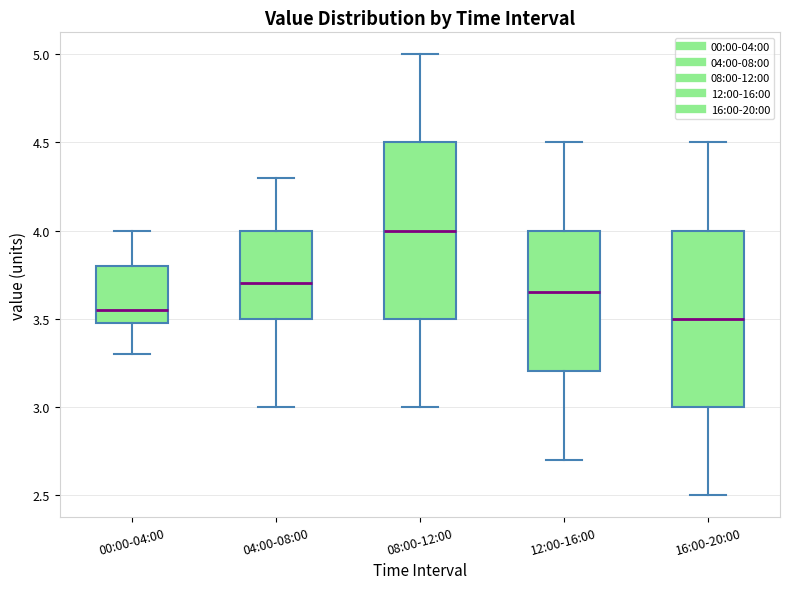

Reading left to right, transcribe this box plot: for each box, give where its median line is, the range the box spans, and where its two whiskers end, as read against the y-axis. The values are not printed on the chart, so give them approximately, as read against the axis.

00:00-04:00: median 3.55, box 3.50 to 3.80, whiskers 3.30 to 4.00
04:00-08:00: median 3.70, box 3.50 to 4.00, whiskers 3.00 to 4.30
08:00-12:00: median 4.00, box 3.50 to 4.50, whiskers 3.00 to 5.00
12:00-16:00: median 3.65, box 3.20 to 4.00, whiskers 2.70 to 4.50
16:00-20:00: median 3.50, box 3.00 to 4.00, whiskers 2.50 to 4.50